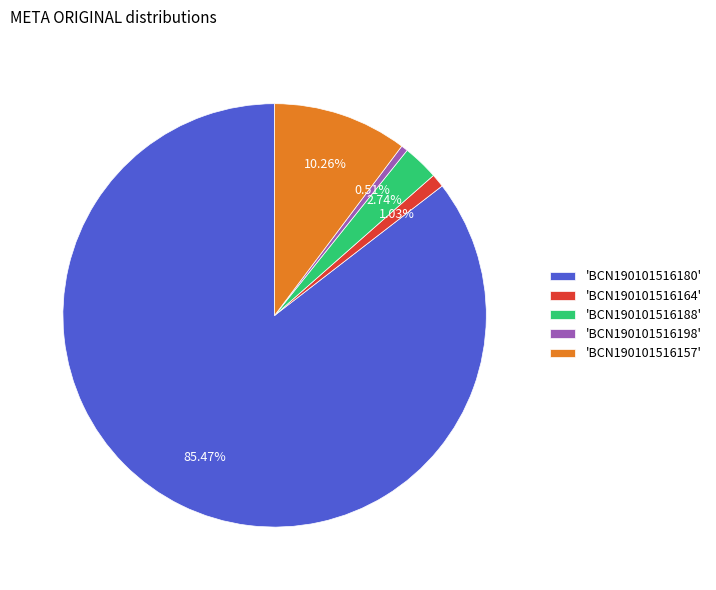

Does 'BCN190101516180' account for over 50% of the chart?

Yes